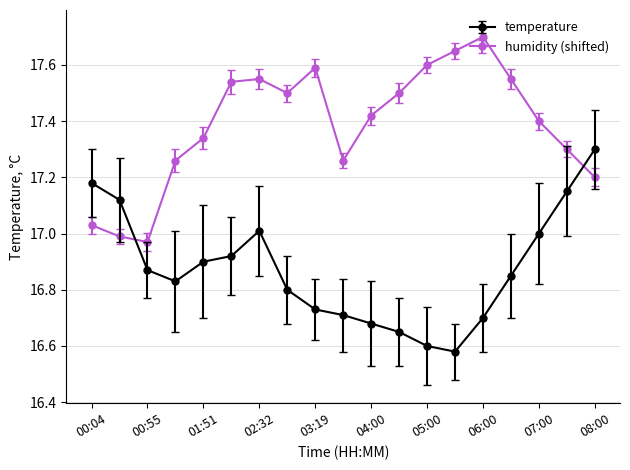

What is the difference between the second highest and second lowest values in the temperature series?

0.6